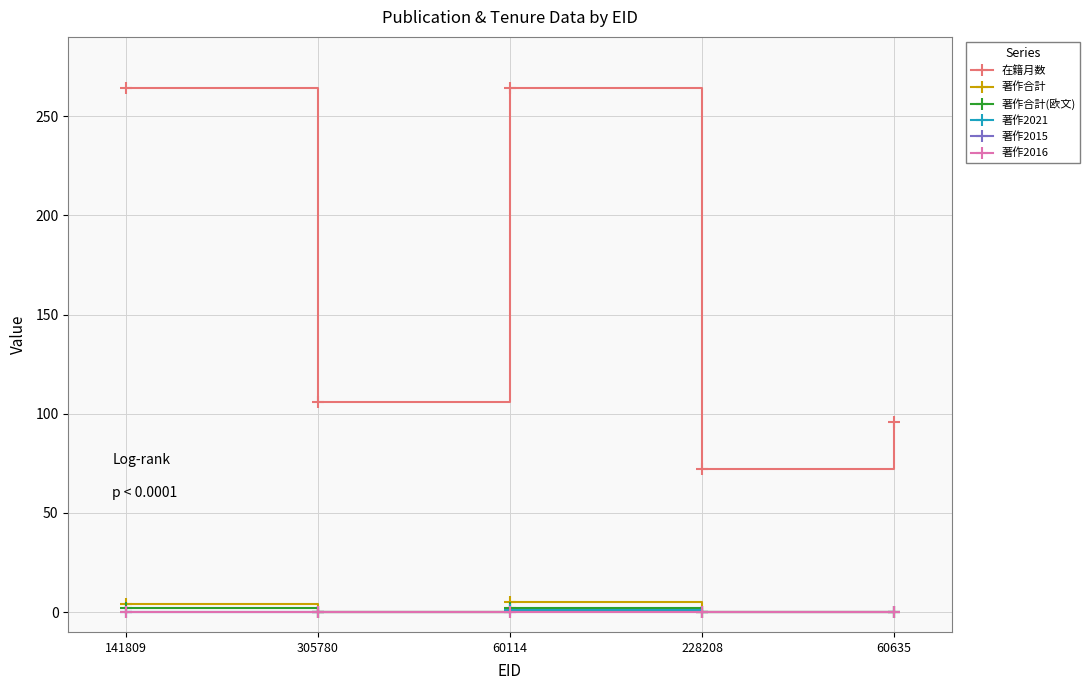

At which category is the sum across all series the highest?

60114